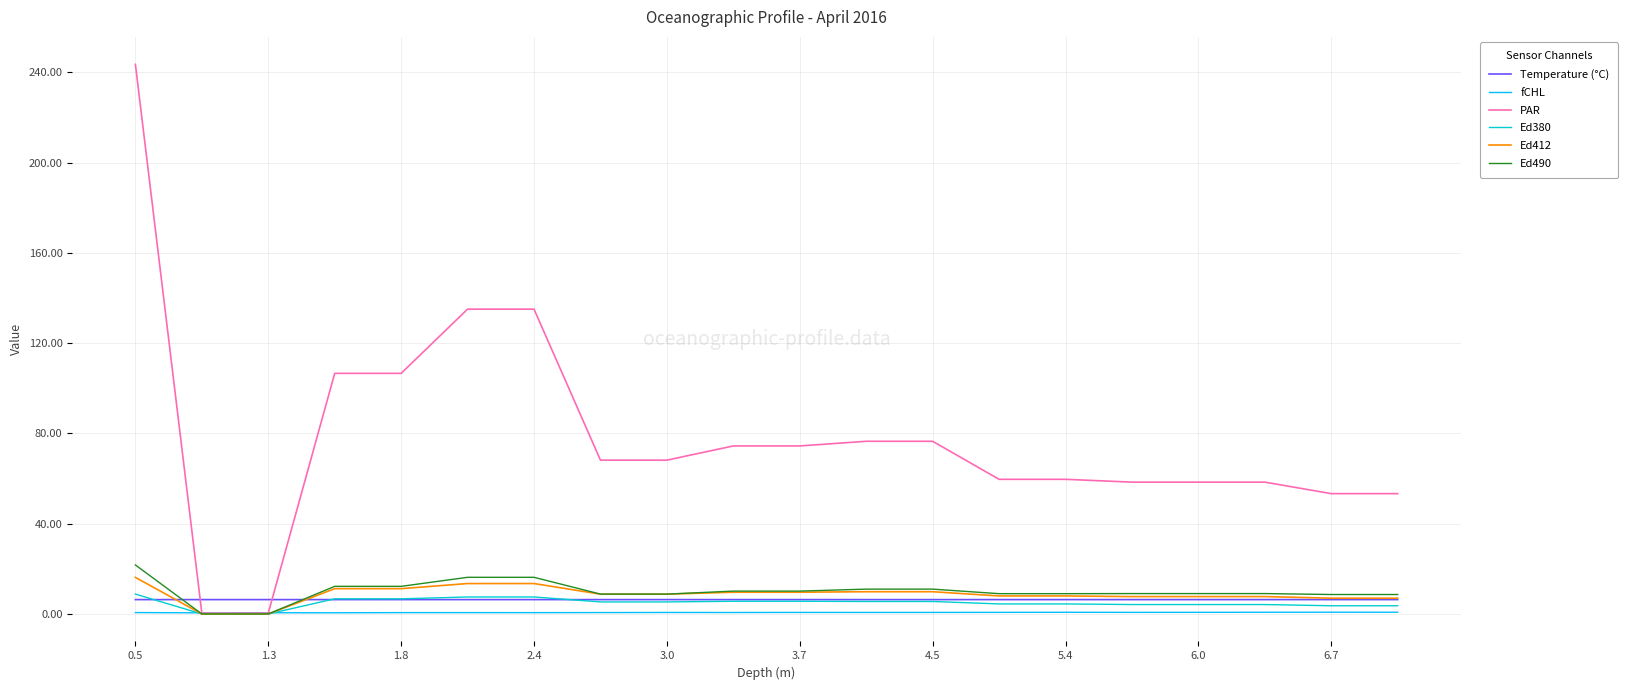

Which series has the widest spread of values?

PAR